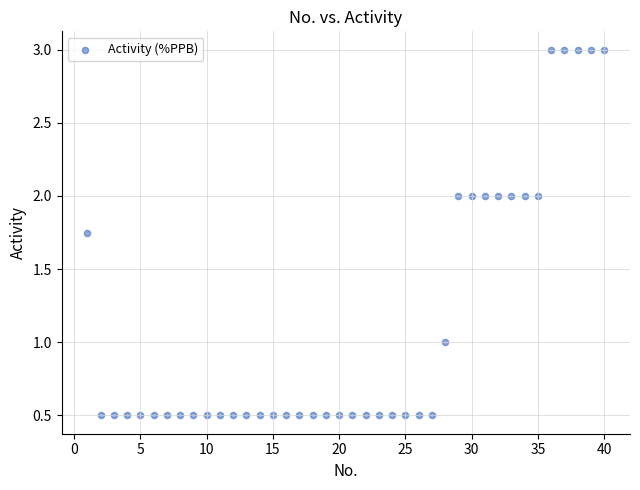

What is the range of X values (max minus min)?

39.0